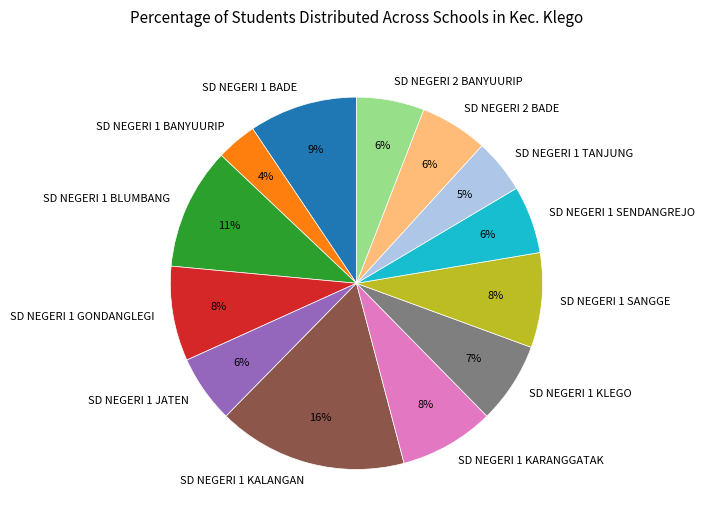

Is there a majority slice in this chart?

No